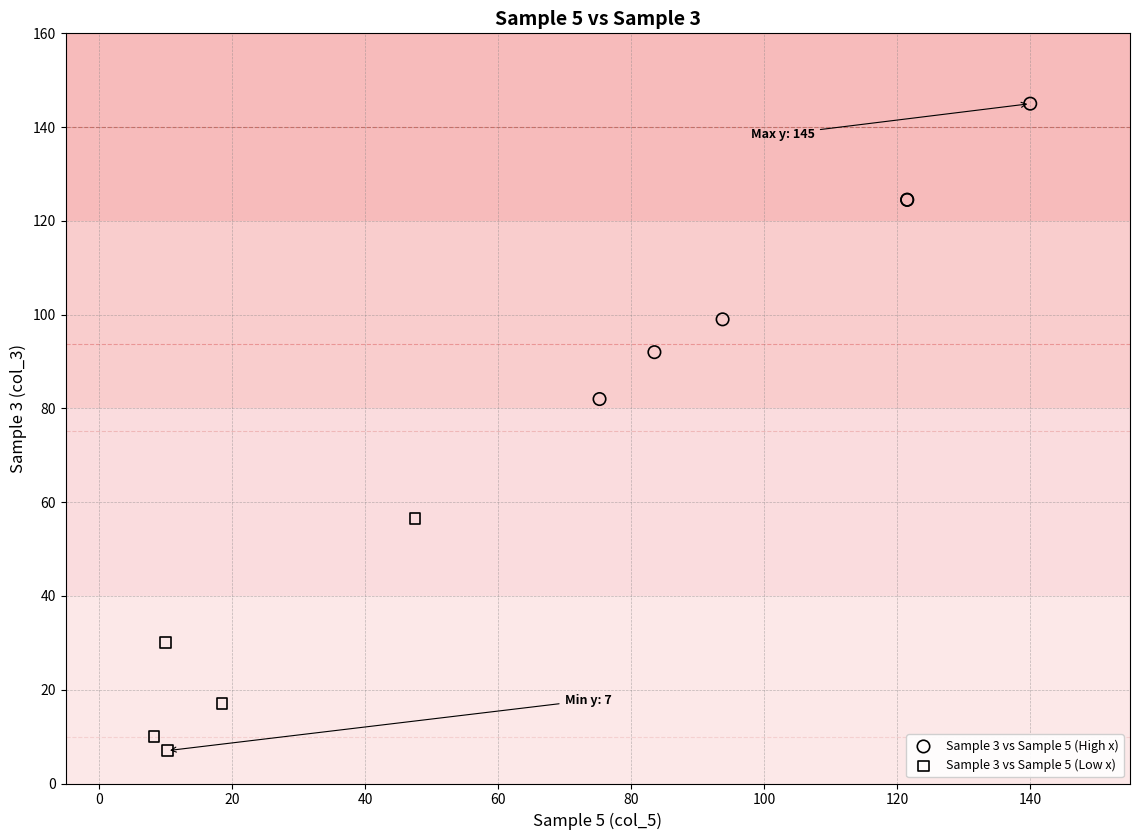

Which series reaches the maximum Y coordinate?

Sample 3 vs Sample 5 (High x)